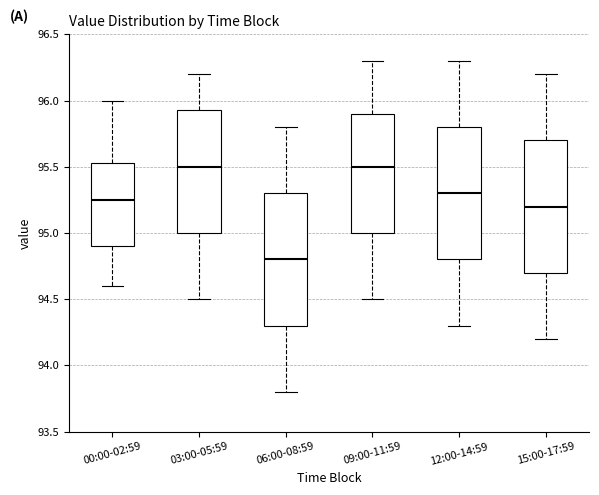

Reading left to right, read every box against the y-axis: the position of its median line, the range the box covers, and the ends of its whiskers. The values are not printed on the chart, so give them approximately, as read against the axis.

00:00-02:59: median 95.25, box 94.90 to 95.55, whiskers 94.60 to 96.00
03:00-05:59: median 95.50, box 95.00 to 95.95, whiskers 94.50 to 96.20
06:00-08:59: median 94.80, box 94.30 to 95.30, whiskers 93.80 to 95.80
09:00-11:59: median 95.50, box 95.00 to 95.90, whiskers 94.50 to 96.30
12:00-14:59: median 95.30, box 94.80 to 95.80, whiskers 94.30 to 96.30
15:00-17:59: median 95.20, box 94.70 to 95.70, whiskers 94.20 to 96.20